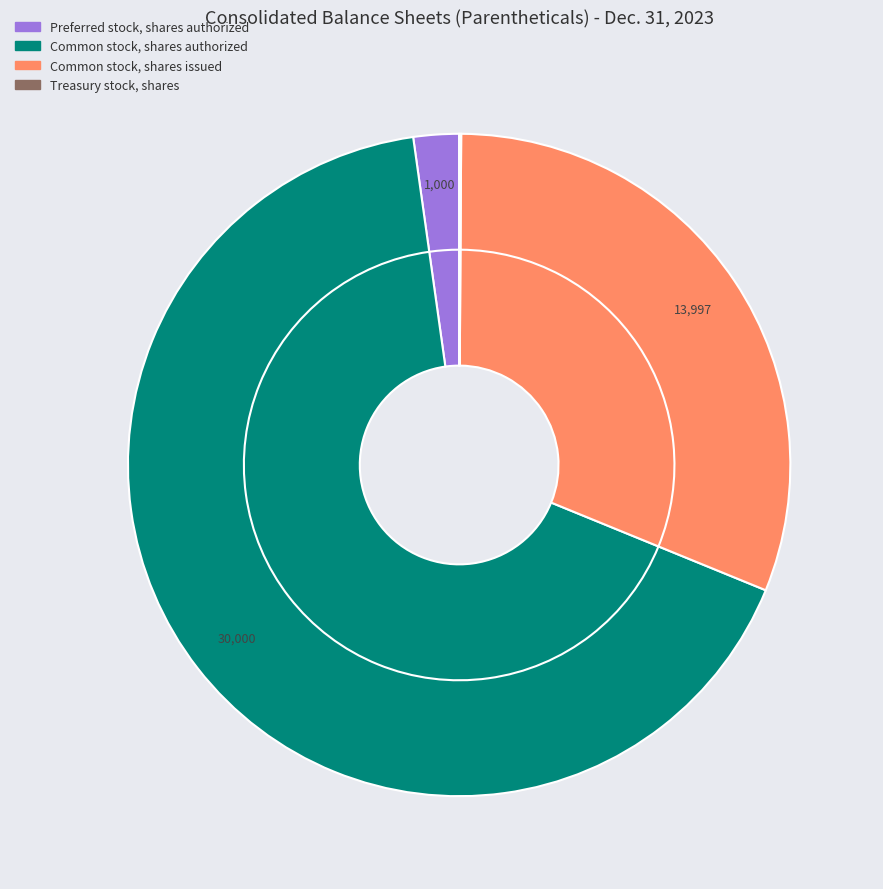

True or false: Common stock, shares authorized accounts for 67% of the total.

True